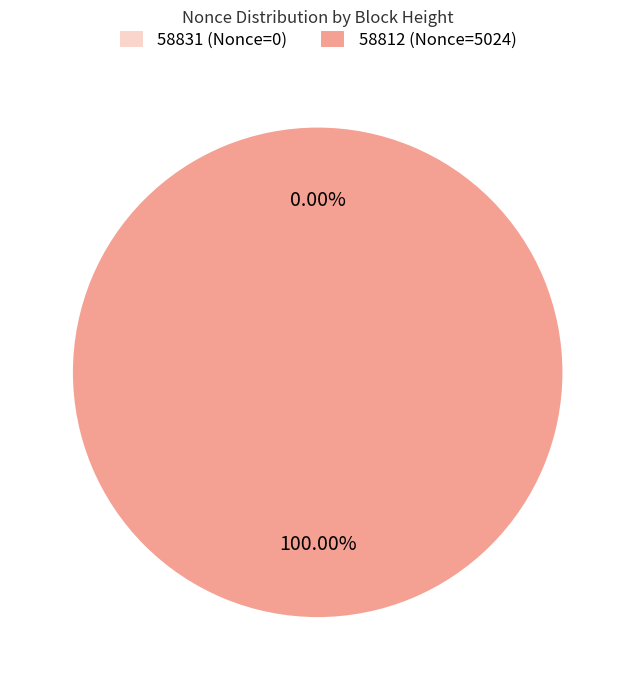

Is there any slice that represents more than half of the pie?

Yes